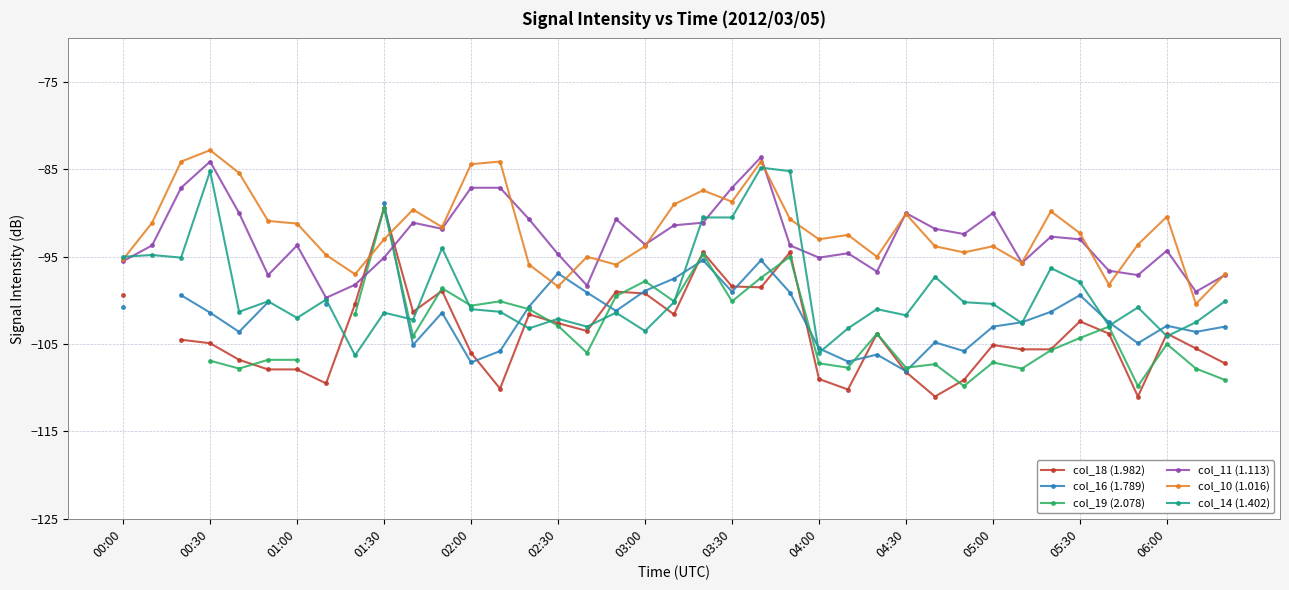

The value of col_14 (1.402) at 00:30 is -126.5. True or false?

False